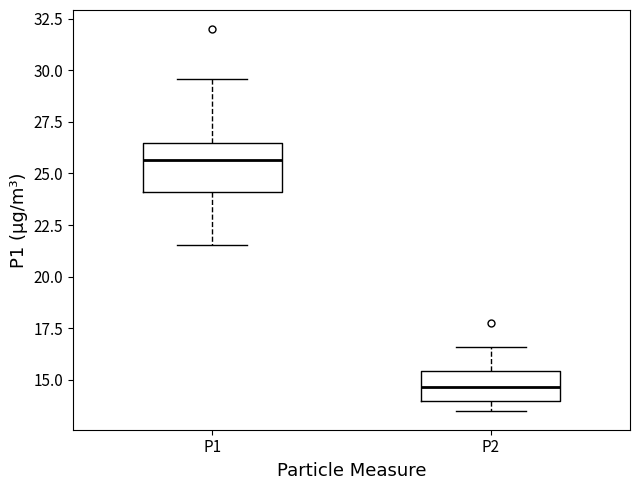

Reading left to right, transcribe this box plot: for each box, give where its median line is, the range the box spans, and where its two whiskers end, as read against the y-axis. The values are not printed on the chart, so give them approximately, as read against the axis.

P1: median 25.5, box 24.0 to 26.5, whiskers 21.5 to 29.5
P2: median 14.5, box 14.0 to 15.5, whiskers 13.5 to 16.5